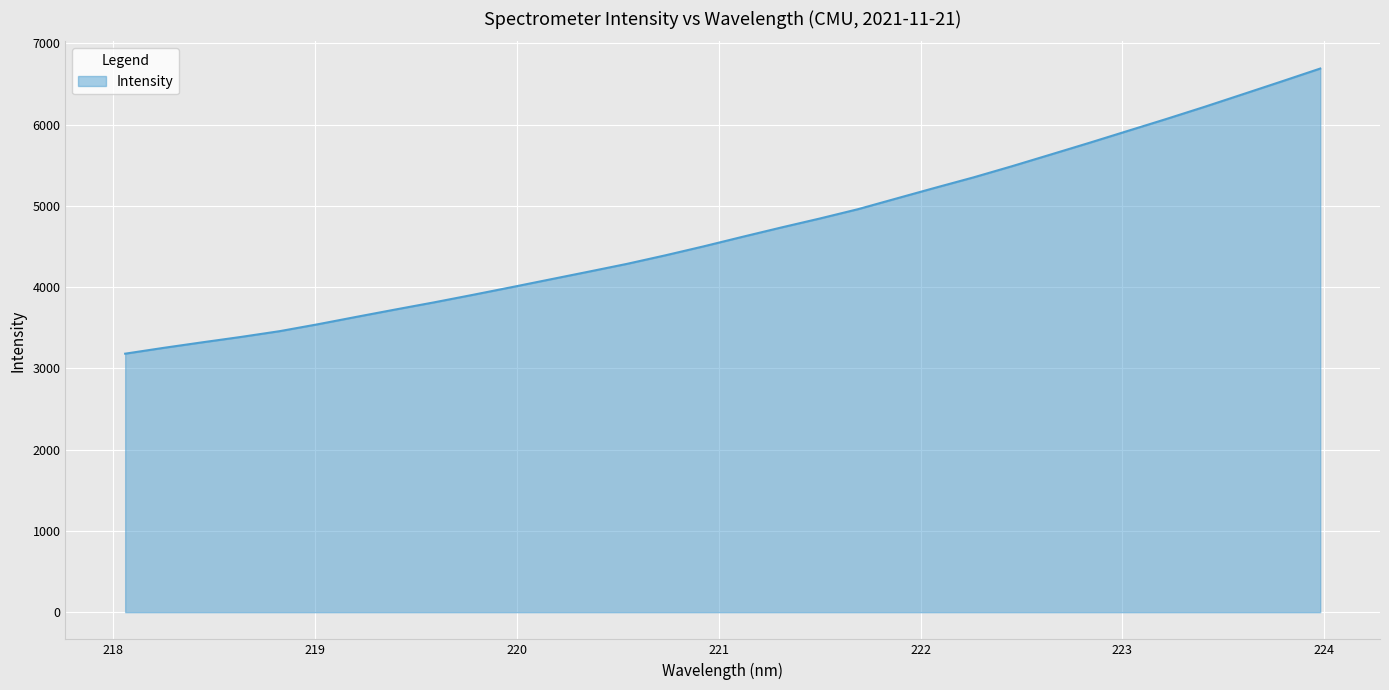

What is the greatest value displayed?

6690.8